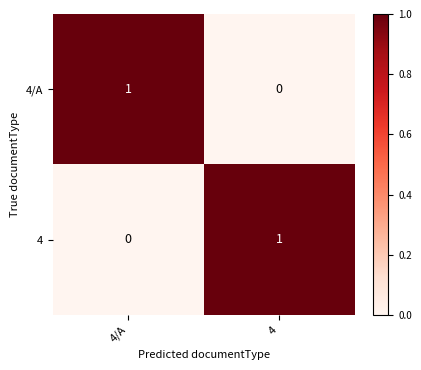

Which category has the highest value in the 4/A series?

4/A